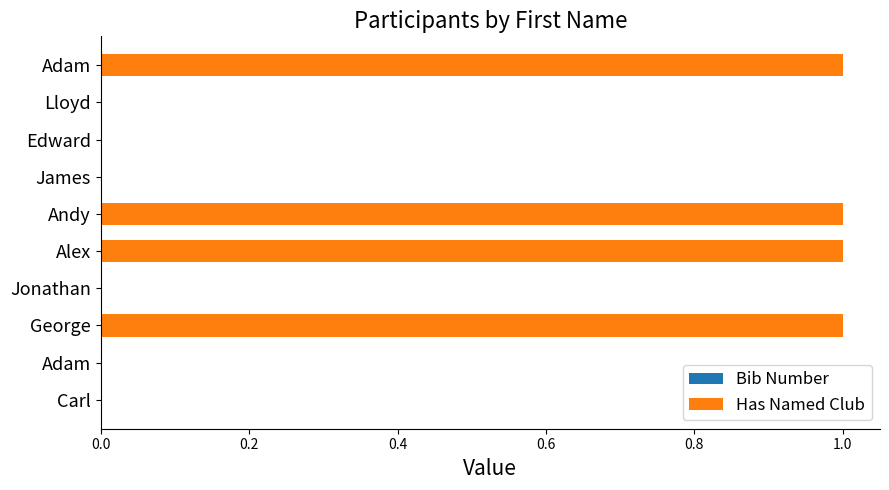

Count the number of data series in this chart.

1